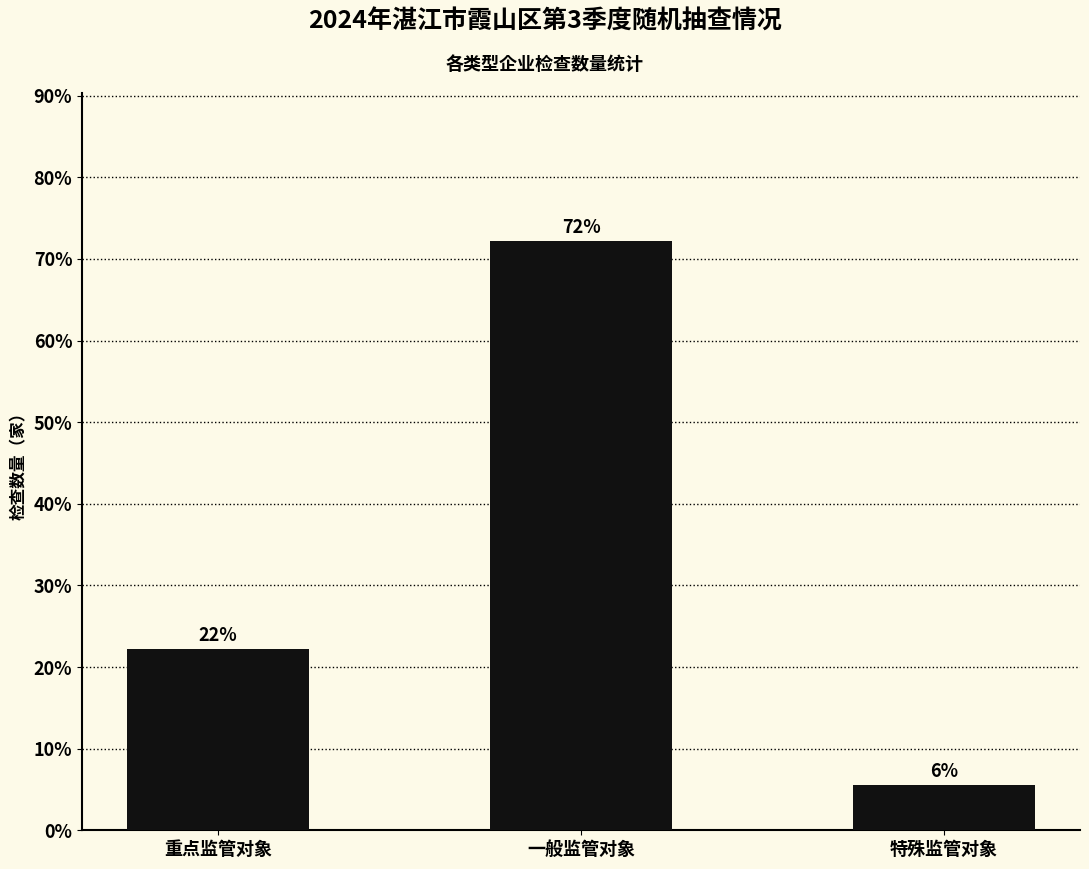

What is the label of the 2nd bar from the right?

一般监管对象